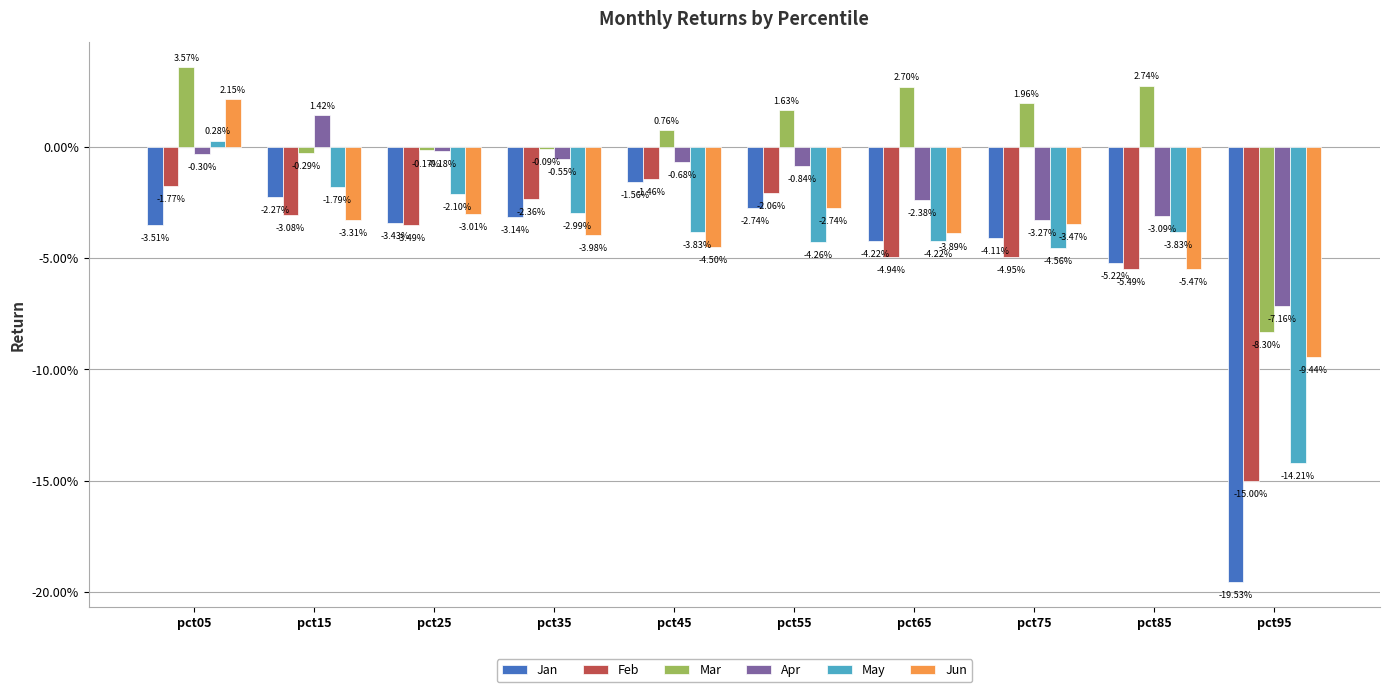

What are all the series names shown in the legend?

Jan, Feb, Mar, Apr, May, Jun